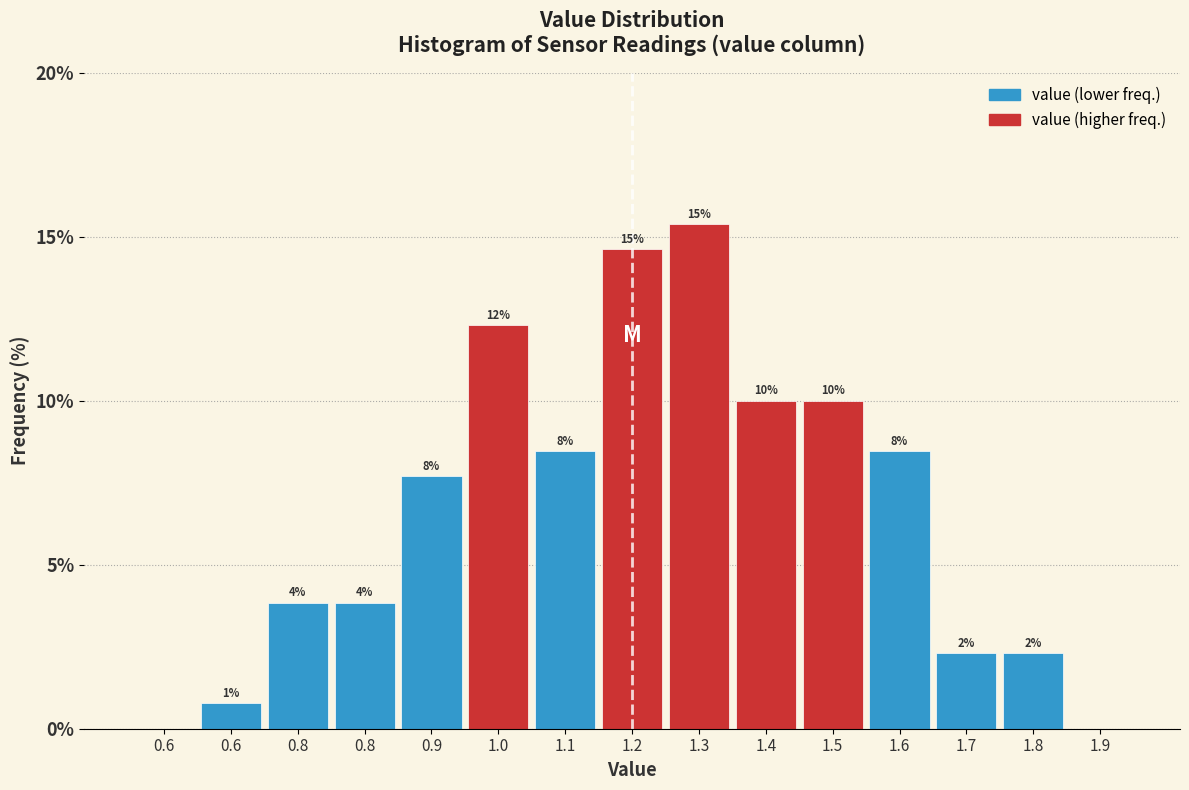

Are the bars horizontal?

No